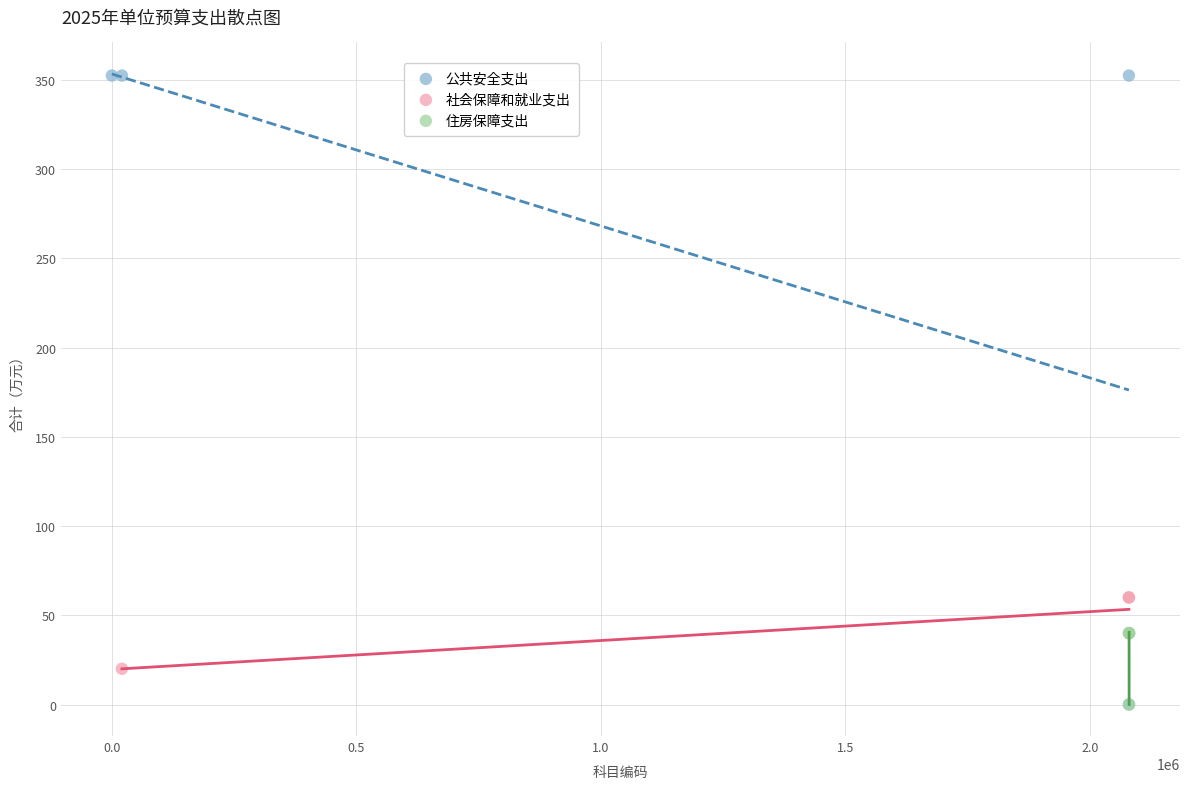

Which series has the widest spread of Y values?

公共安全支出